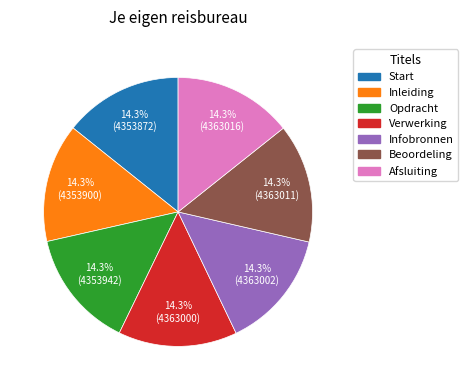

Does Beoordeling represent more than half of the total?

No